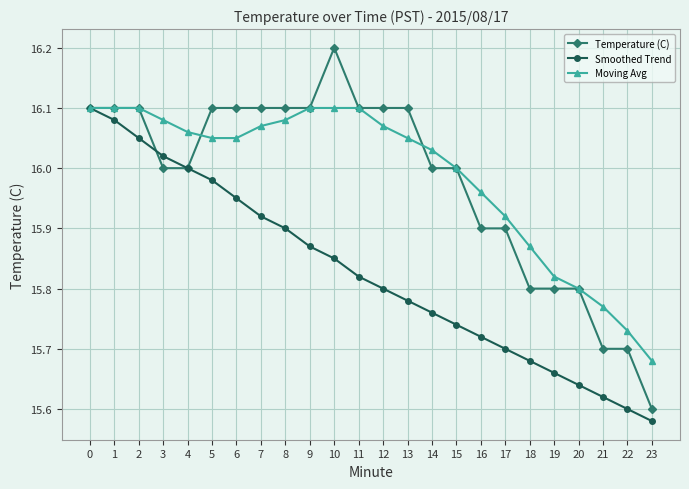

What is the difference between the highest and lowest values at 14?

0.3